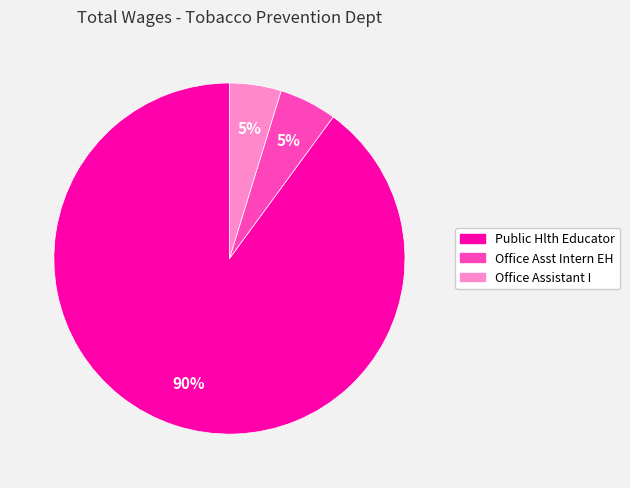

What percentage is the Office Asst Intern EH slice, to the nearest percent?

5%